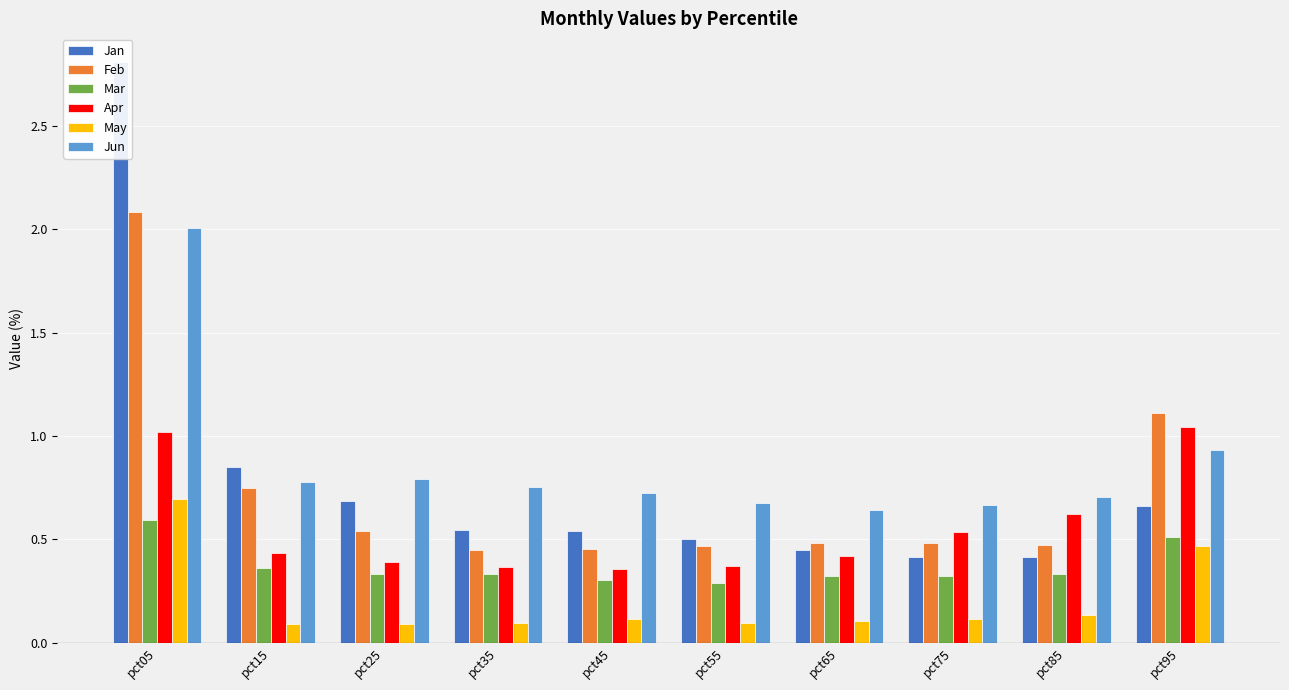

What is the difference between the maximum and minimum values in the Jun series?

1.4